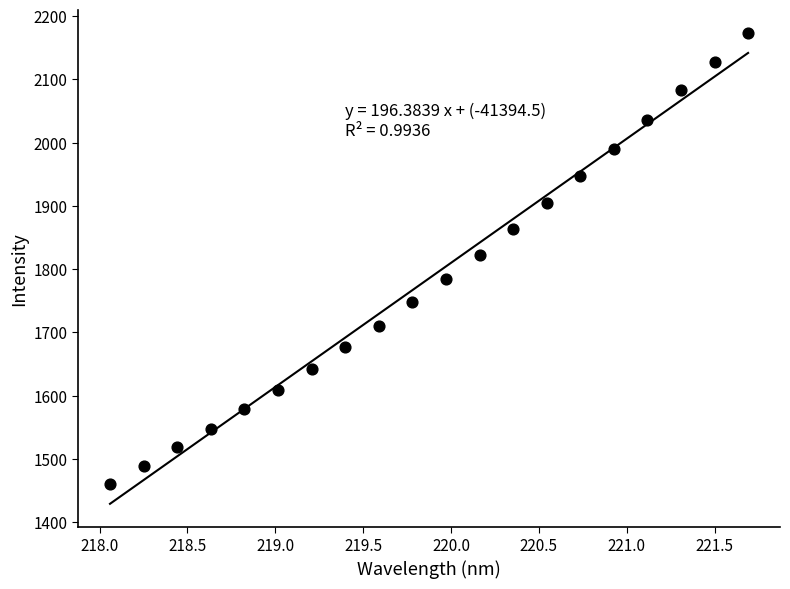

What is the range of Y values (max minus min)?

712.2